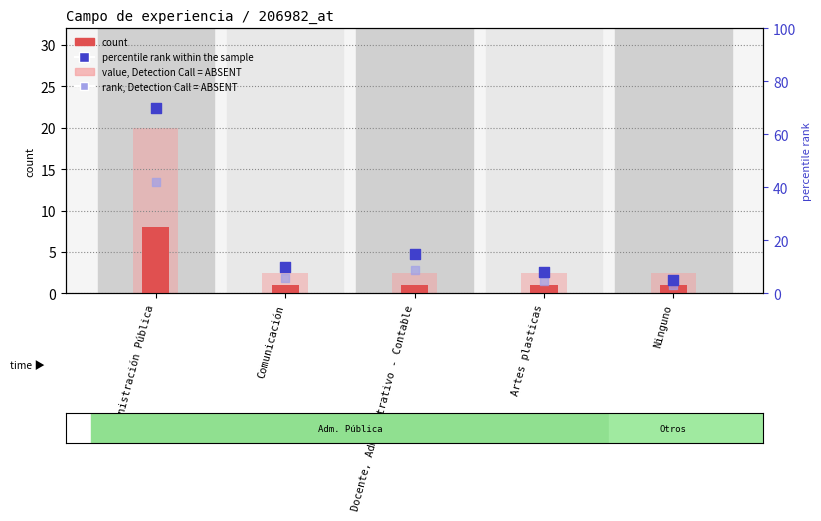

Which series has the largest total across all categories?

percentile rank within the sample